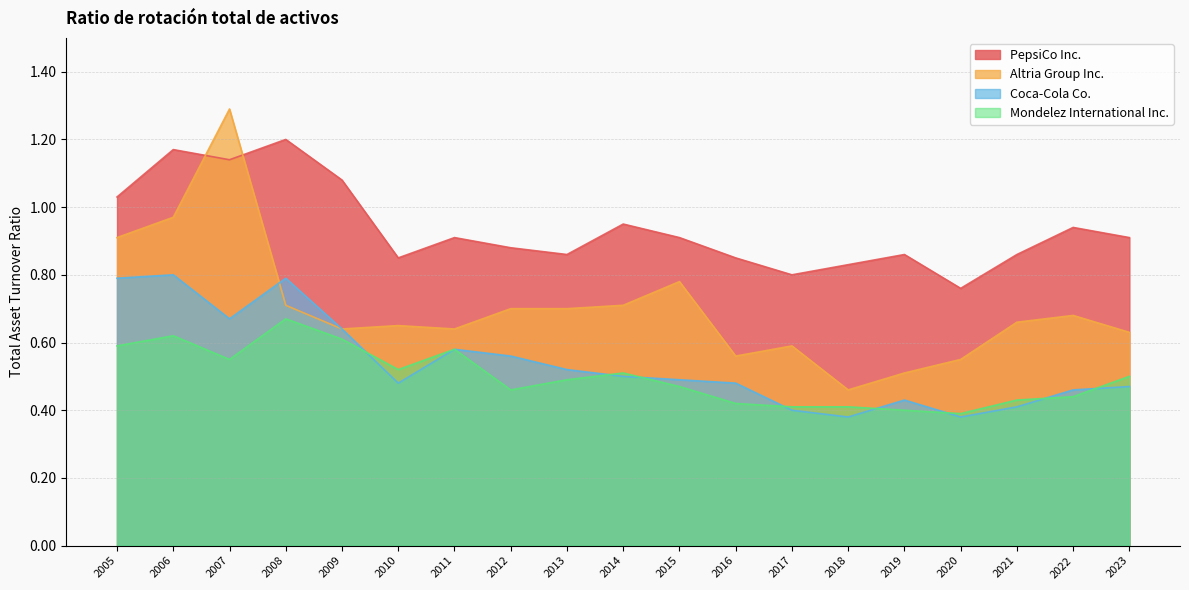

At how many categories does at least one series exceed 0?

19